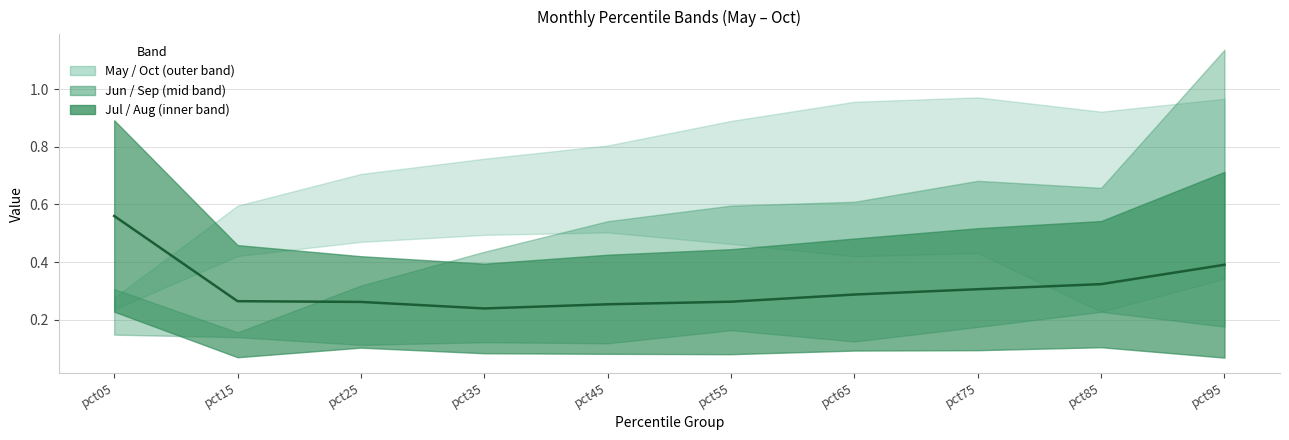

What is the average value?

0.3